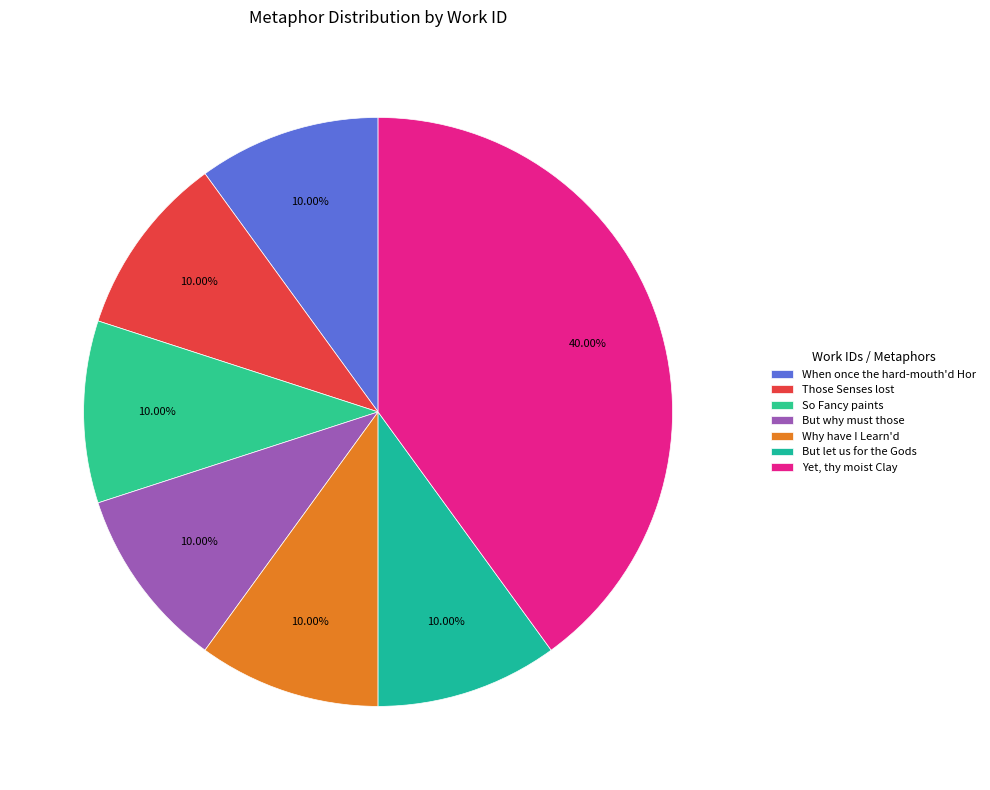

How many slices are in this pie chart?

7